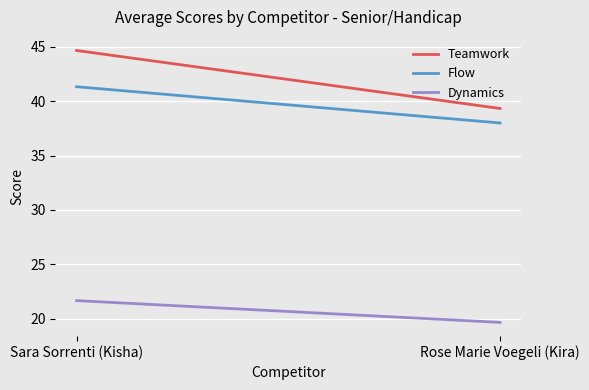

The value of Flow at Sara Sorrenti (Kisha) is 41.3. True or false?

True